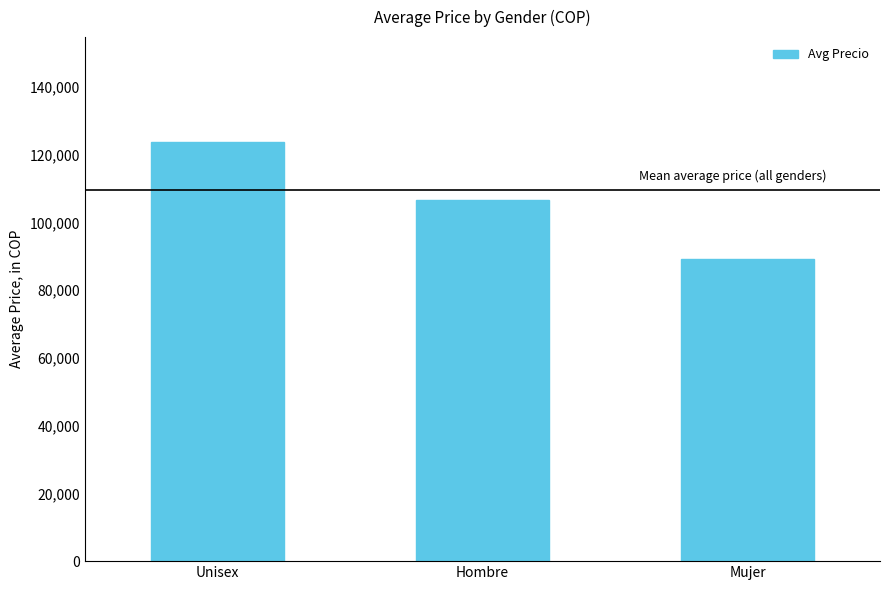

Reading left to right, what are all the values shown in this chart?

Unisex=123762	Hombre=106600	Mujer=89286